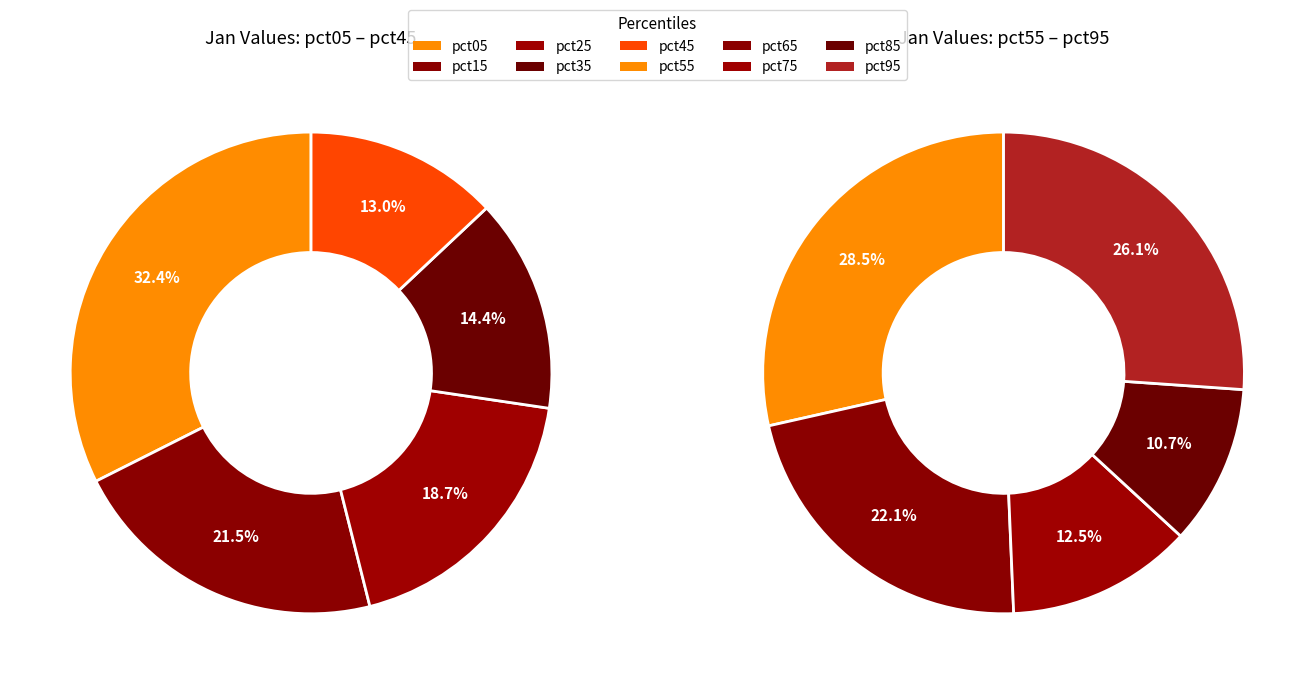

Count the number of slices in the pie.

10